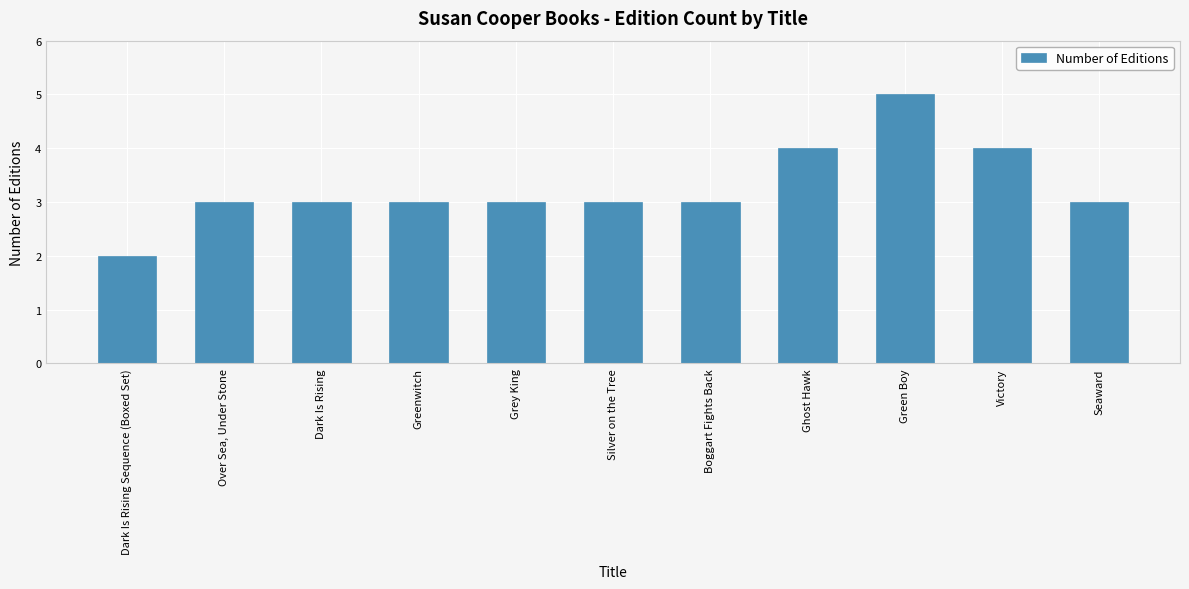

Are the bars horizontal?

No